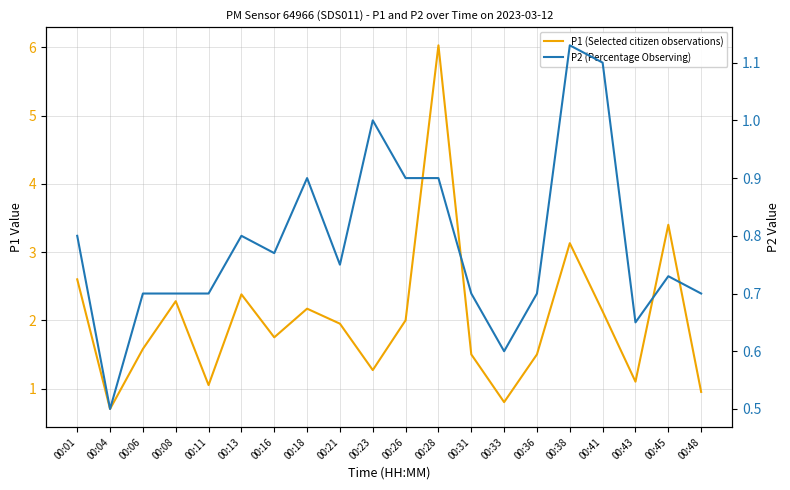

Count the number of data series in this chart.

2